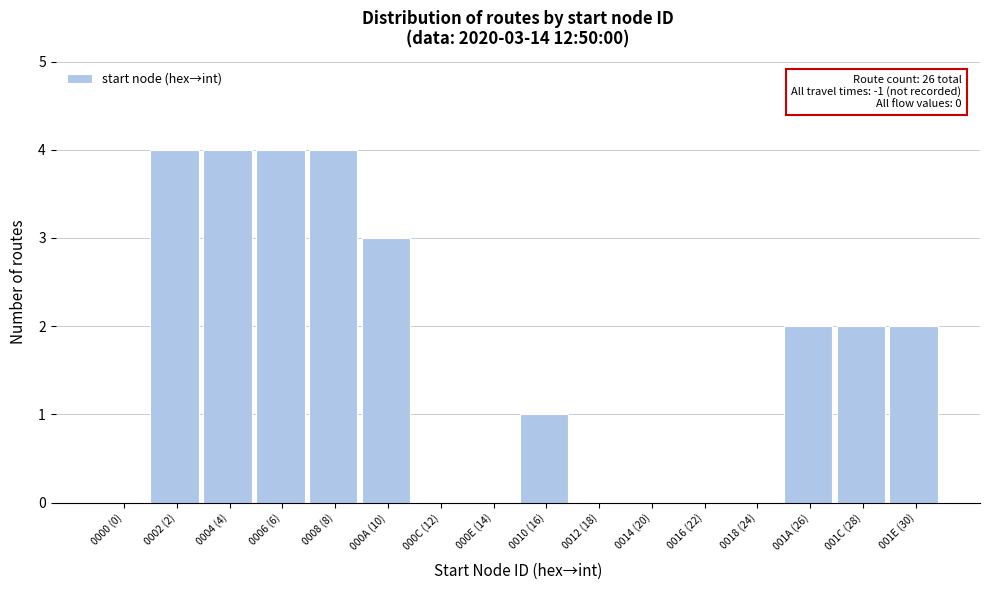

Reading left to right, list all the values displayed in this chart.

0000 (0)=0	0002 (2)=4	0004 (4)=4	0006 (6)=4	0008 (8)=4	000A (10)=3	000C (12)=0	000E (14)=0	0010 (16)=1	0012 (18)=0	0014 (20)=0	0016 (22)=0	0018 (24)=0	001A (26)=2	001C (28)=2	001E (30)=2